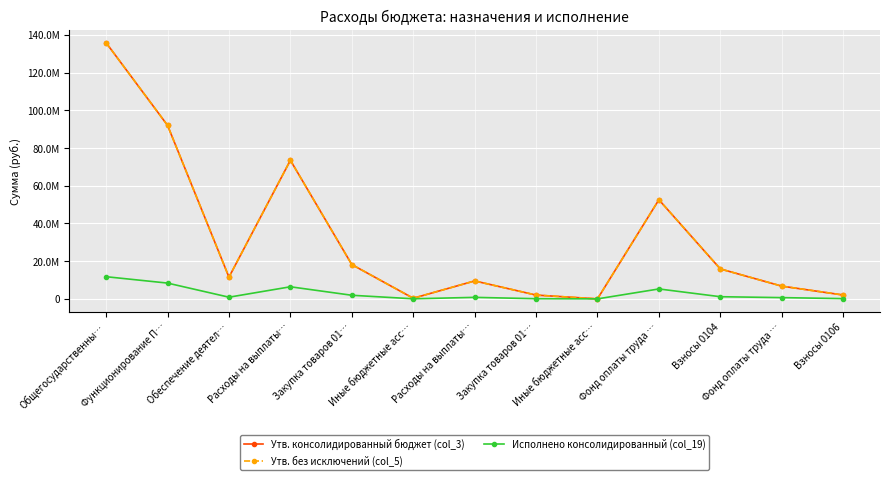

What is the smallest value displayed?

300.0